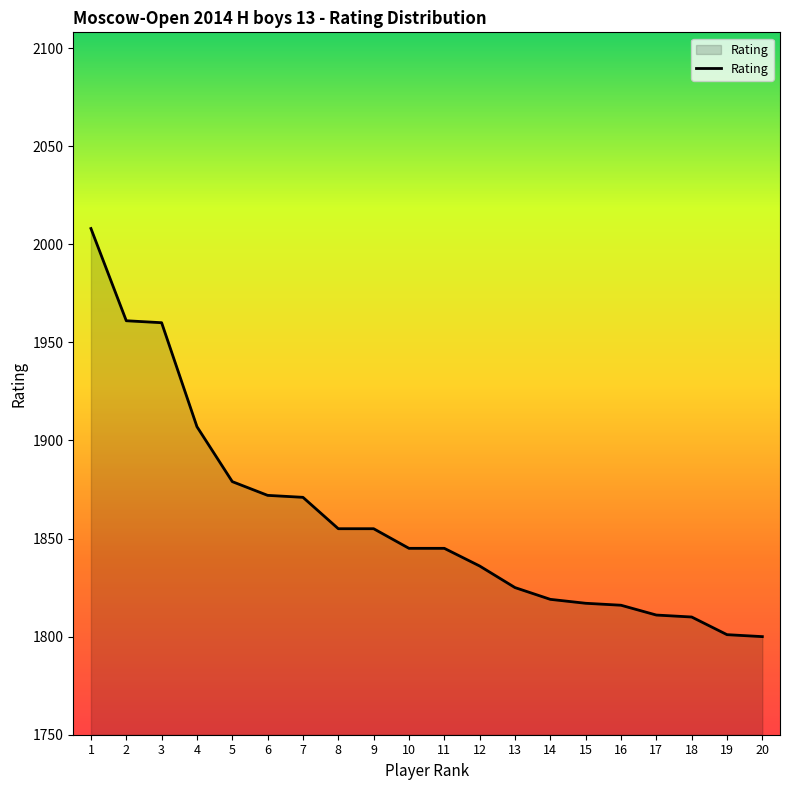

What is the ratio of the value at 18 to the value at 17?

1.0